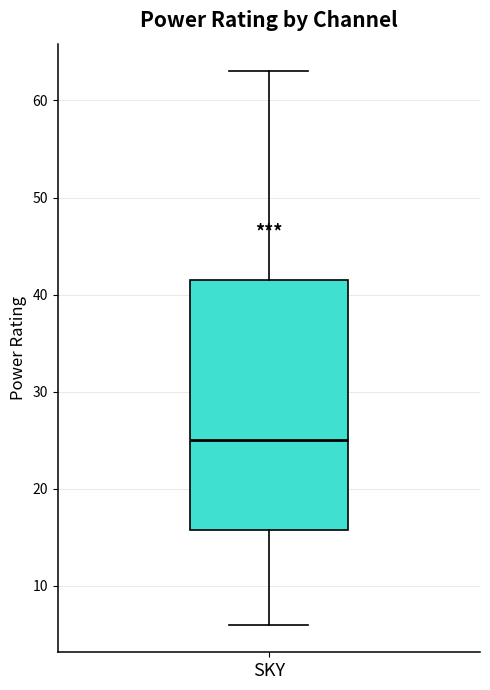

Where does the lower whisker of the box for SKY end on the y-axis? The values are not printed on the chart, so give them approximately, as read against the axis.

6